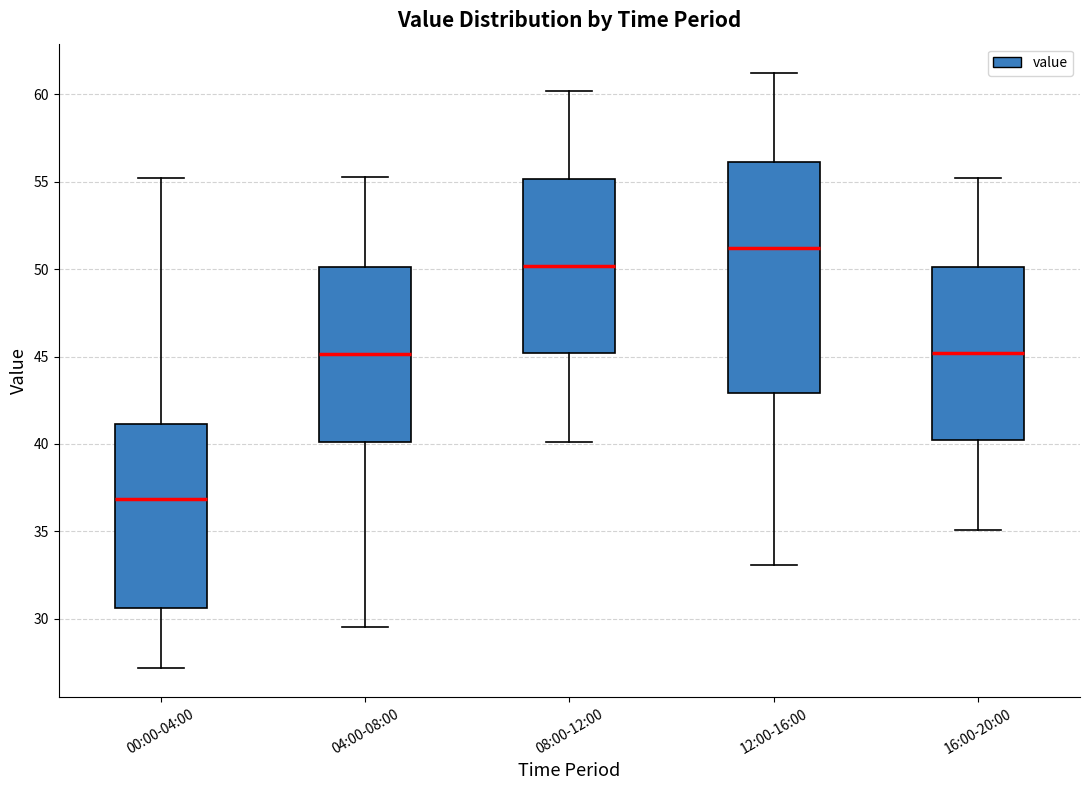

Which box's median line is the highest?

12:00-16:00